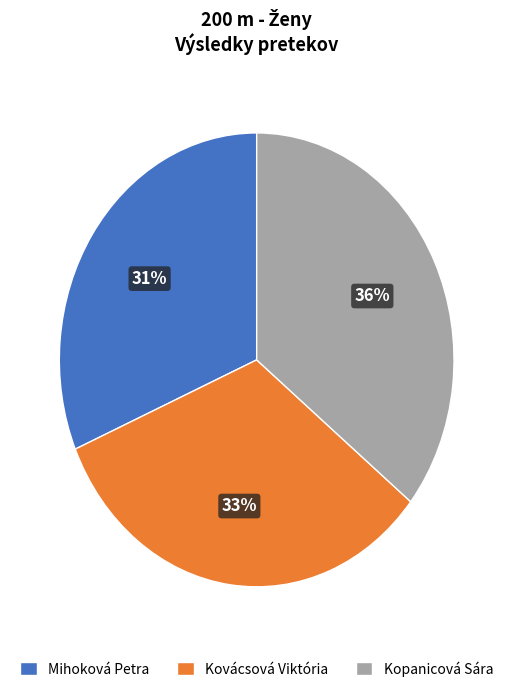

What percentage is the Kovácsová Viktória slice, to the nearest percent?

33%